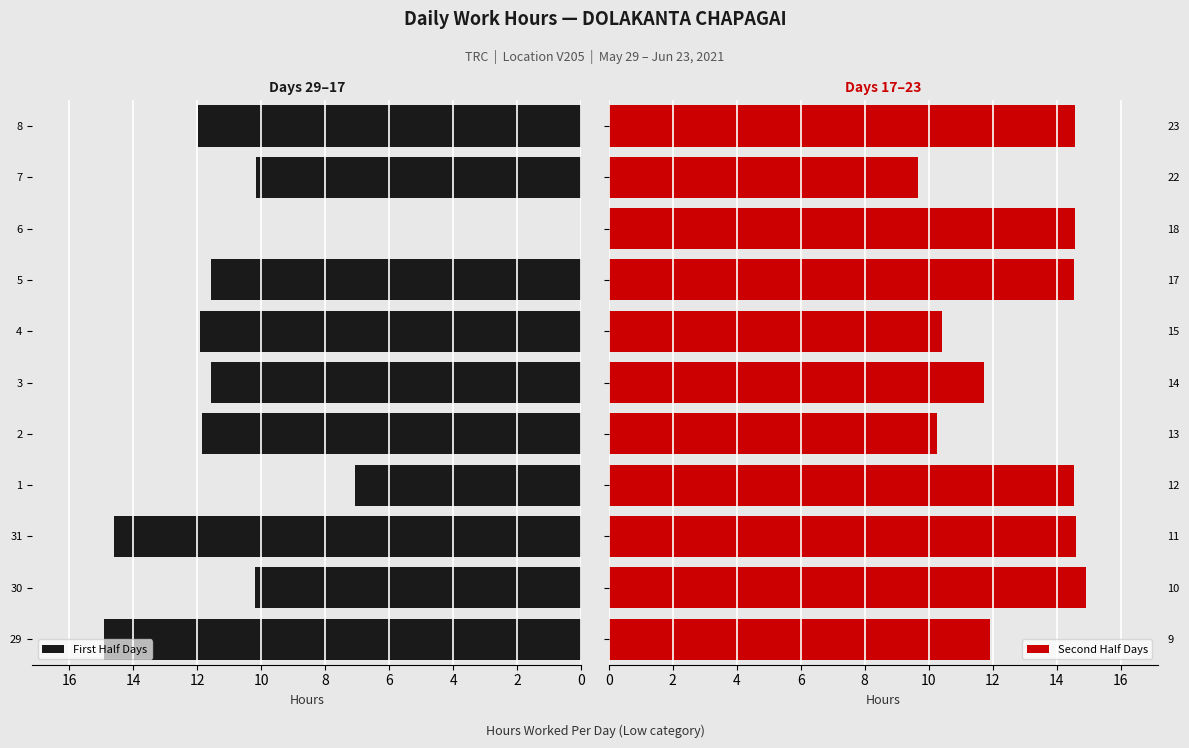

What is the sum of all Second Half Days values?

141.7